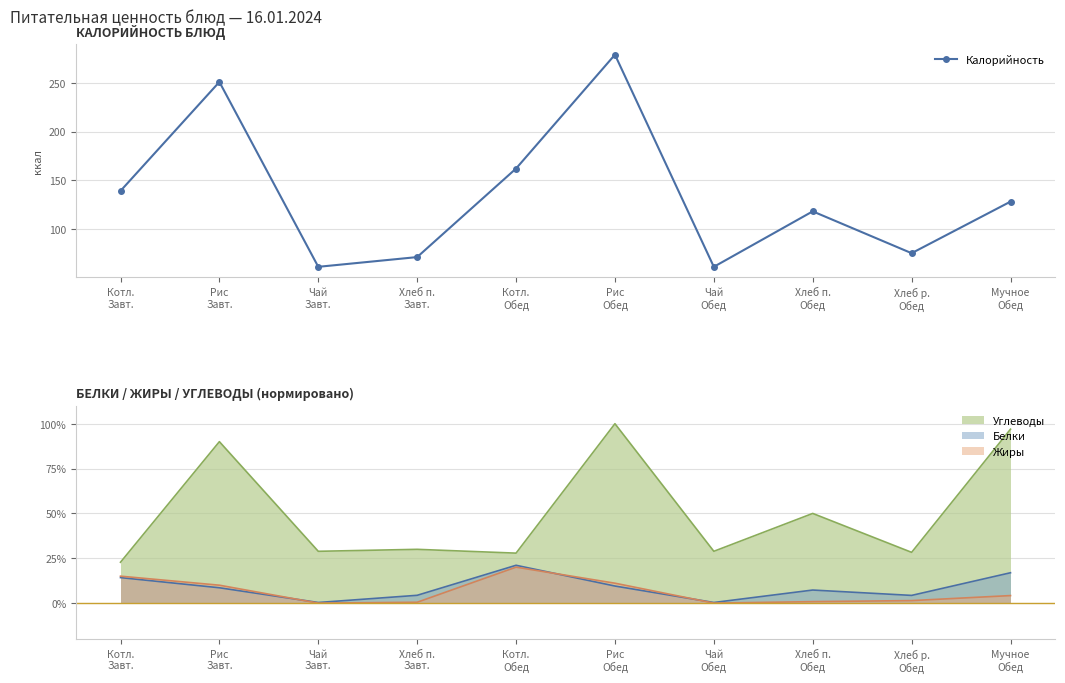

List the labels in order of value, smallest first.

Чай
Завт., Чай
Обед, Хлеб п.
Завт., Хлеб р.
Обед, Хлеб п.
Обед, Мучное
Обед, Котл.
Завт., Котл.
Обед, Рис
Завт., Рис
Обед